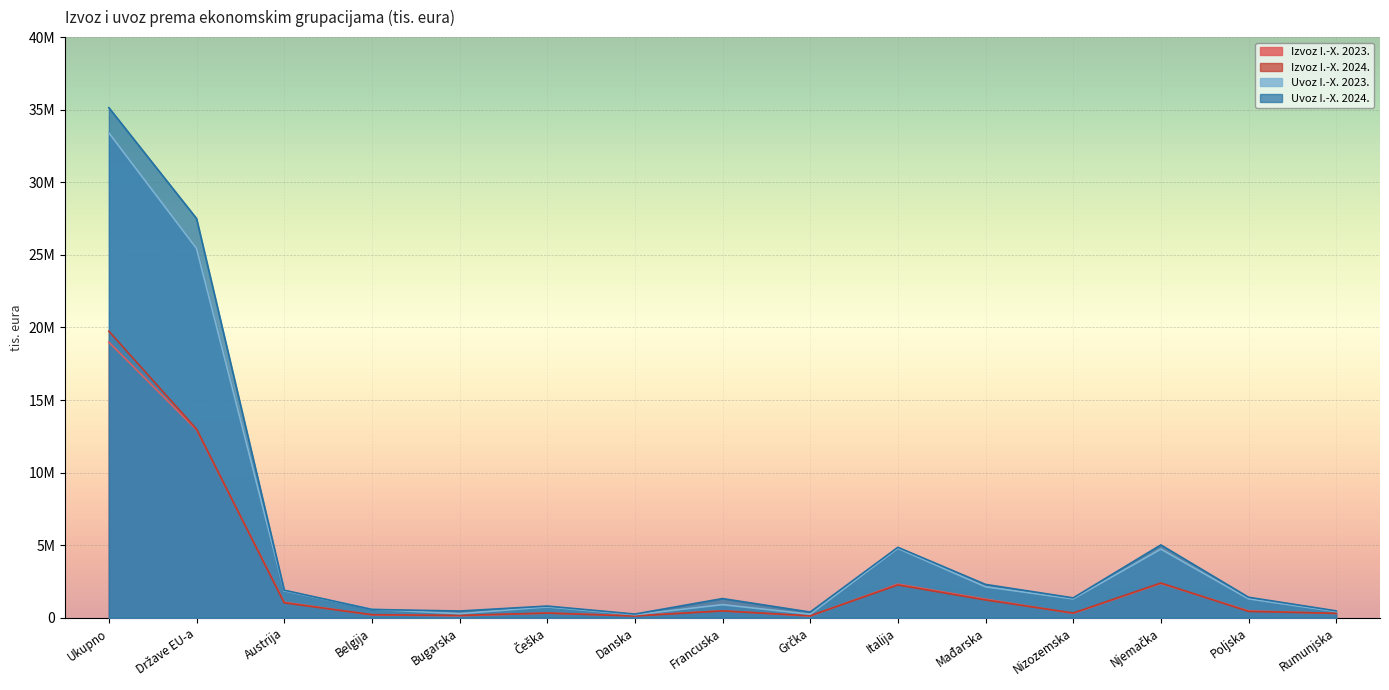

The value of Izvoz I.-X. 2023. at Italija is 863417. True or false?

False